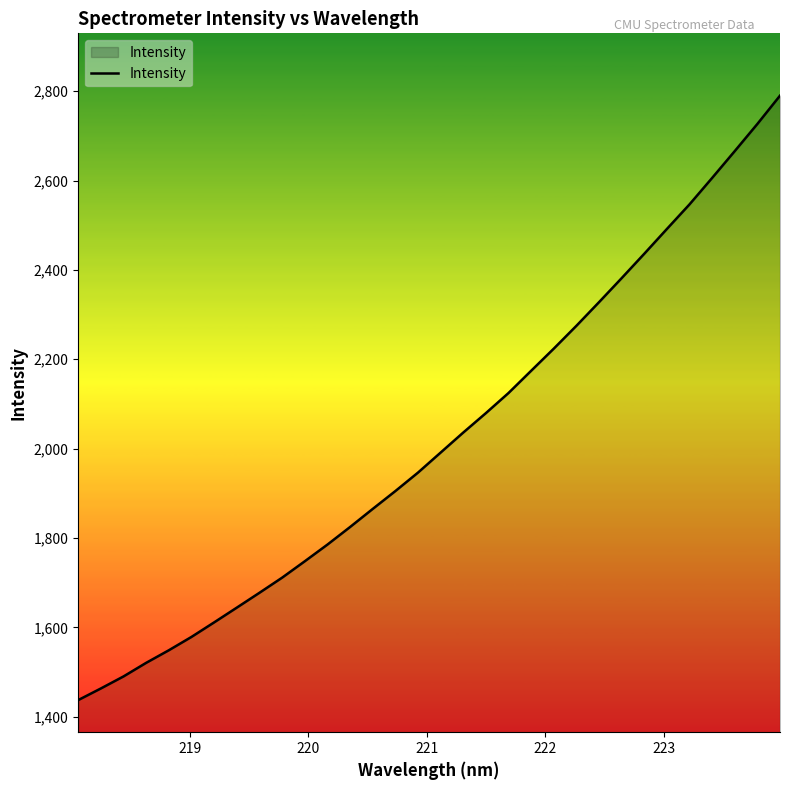

Reading right to left, extract all data points from this chart.

2790.2	2726.9	2666.1	2606.1	2546.9	2491.9	2436.3	2381.7	2328.0	2275.1	2223.9	2174.4	2124.6	2079.5	2036.0	1991.2	1946.3	1905.0	1865.0	1824.5	1785.2	1747.8	1711.1	1677.3	1644.1	1611.0	1578.5	1548.6	1520.5	1490.0	1463.1	1437.0